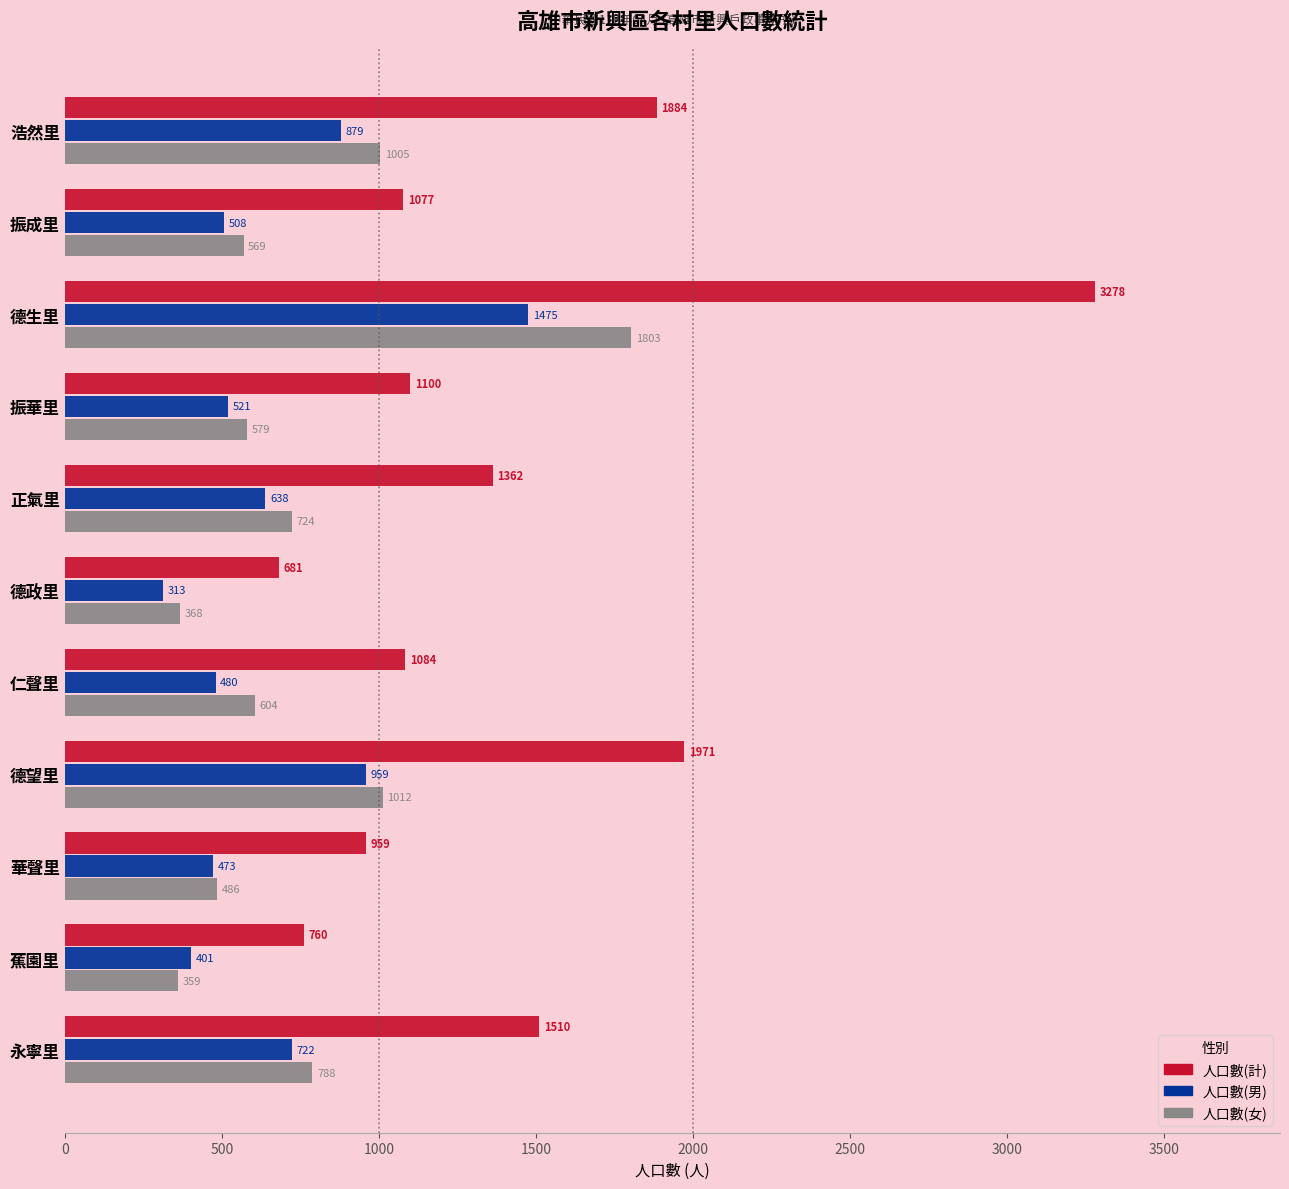

What is the spread (max minus min) of values at 振成里?

569